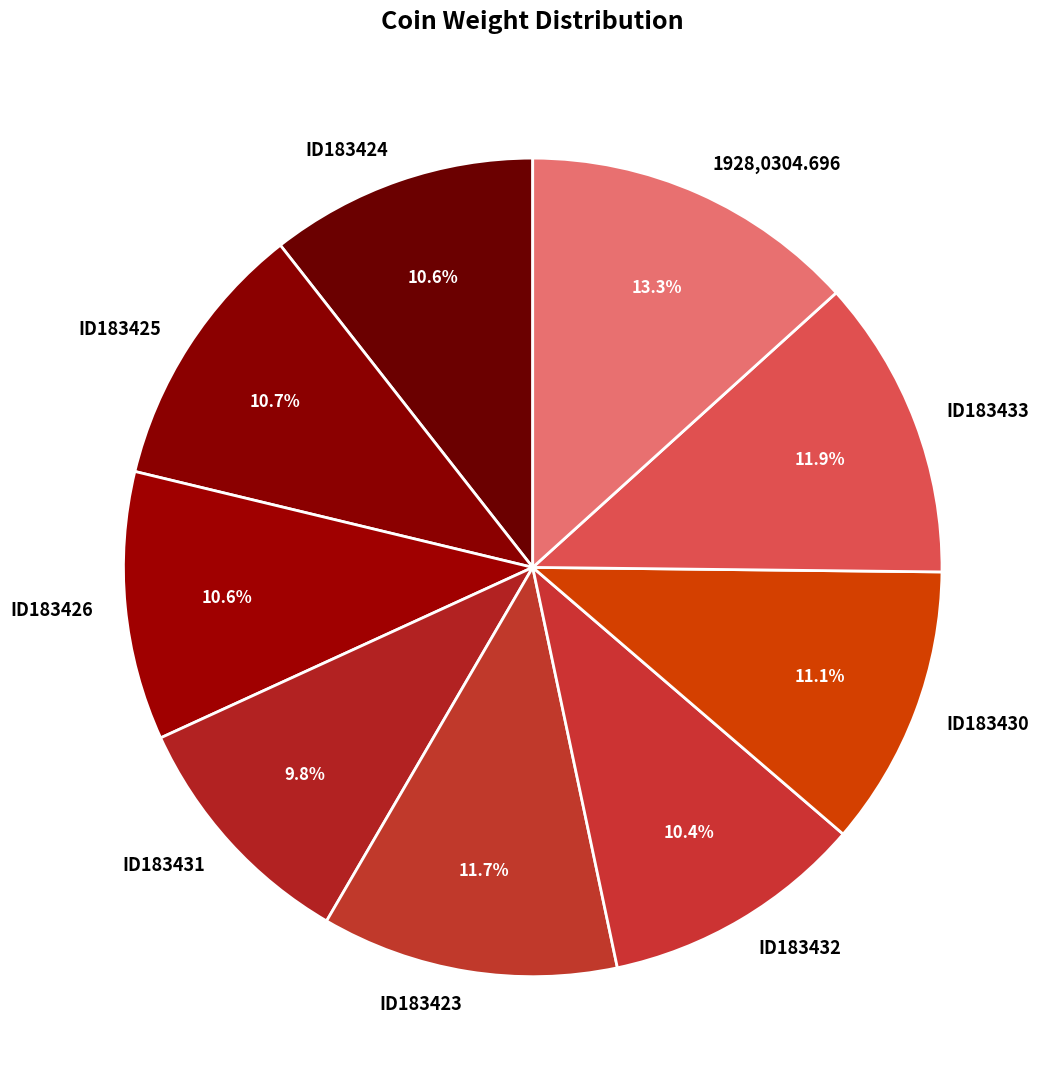

Count the number of slices in the pie.

9